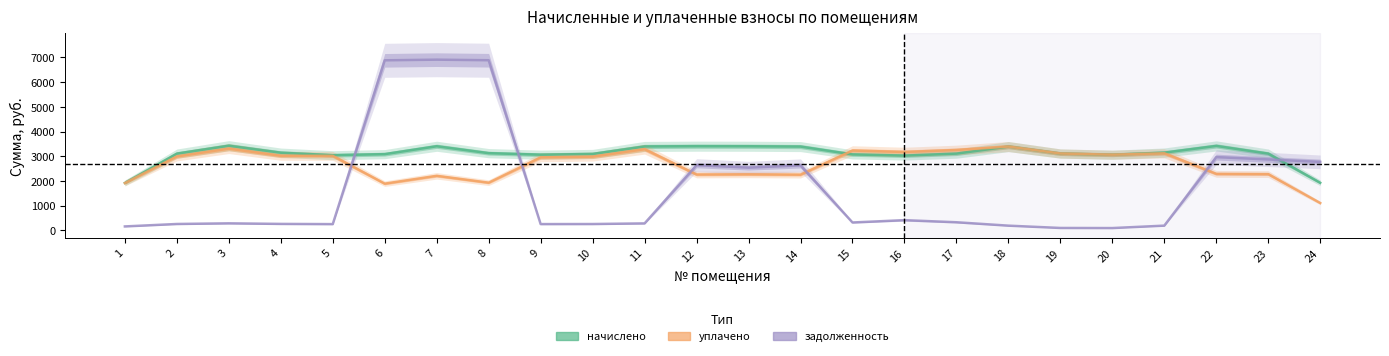

Reading left to right, extract all data points from this chart.

начислено: 1=1920.8	2=3106.2	3=3425.9	4=3143.5	5=3042.3	6=3084.9	7=3404.6	8=3124.8	9=3063.6	10=3092.9	11=3396.6	12=3407.3	13=3404.6	14=3391.3	15=3074.2	16=3026.3	17=3106.2	18=3391.3	19=3108.9	20=3061.0	21=3146.2	22=3417.9	23=3106.2	24=1926.1
уплачено: 1=1913.8	2=2990.4	3=3307.4	4=3018.0	5=3016.4	6=1891.2	7=2208.1	8=1930.8	9=2954.0	10=2983.0	11=3284.2	12=2261.0	13=2268.3	14=2255.1	15=3231.0	16=3173.7	17=3253.0	18=3392.5	19=3111.2	20=3063.6	21=3118.3	22=2287.4	23=2277.2	24=1107.1
задолженность: 1=160.1	2=258.9	3=285.5	4=262.0	5=253.5	6=6882.0	7=6908.6	8=6885.3	9=254.8	10=257.2	11=282.9	12=2637.9	13=2540.2	14=2630.0	15=320.1	16=413.7	17=329.2	18=191.5	19=97.9	20=93.9	21=192.3	22=2964.7	23=2870.8	24=2772.5